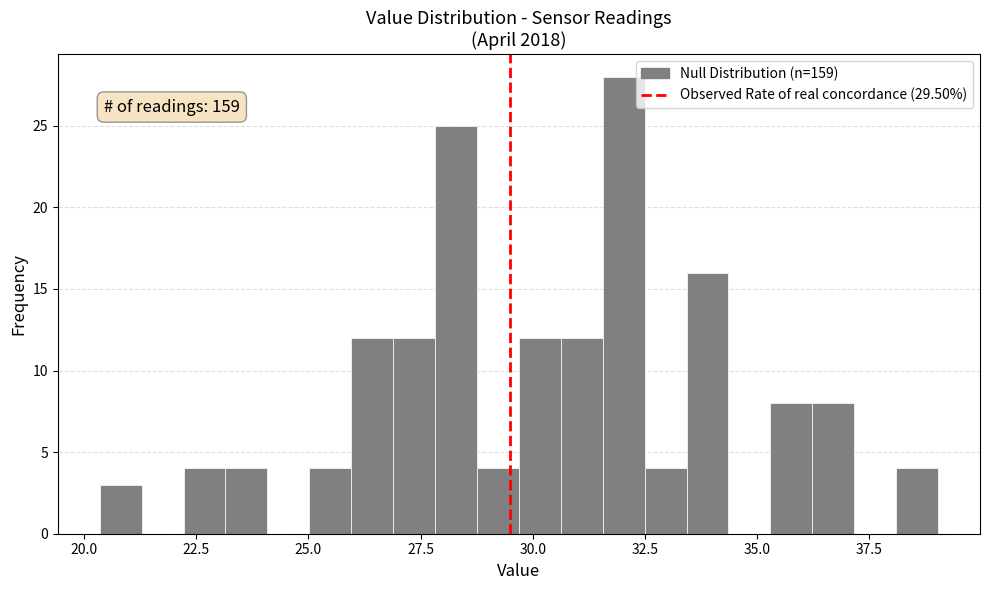

Read against the x-axis, roughly where is the centre of the tallest bar?

32.0